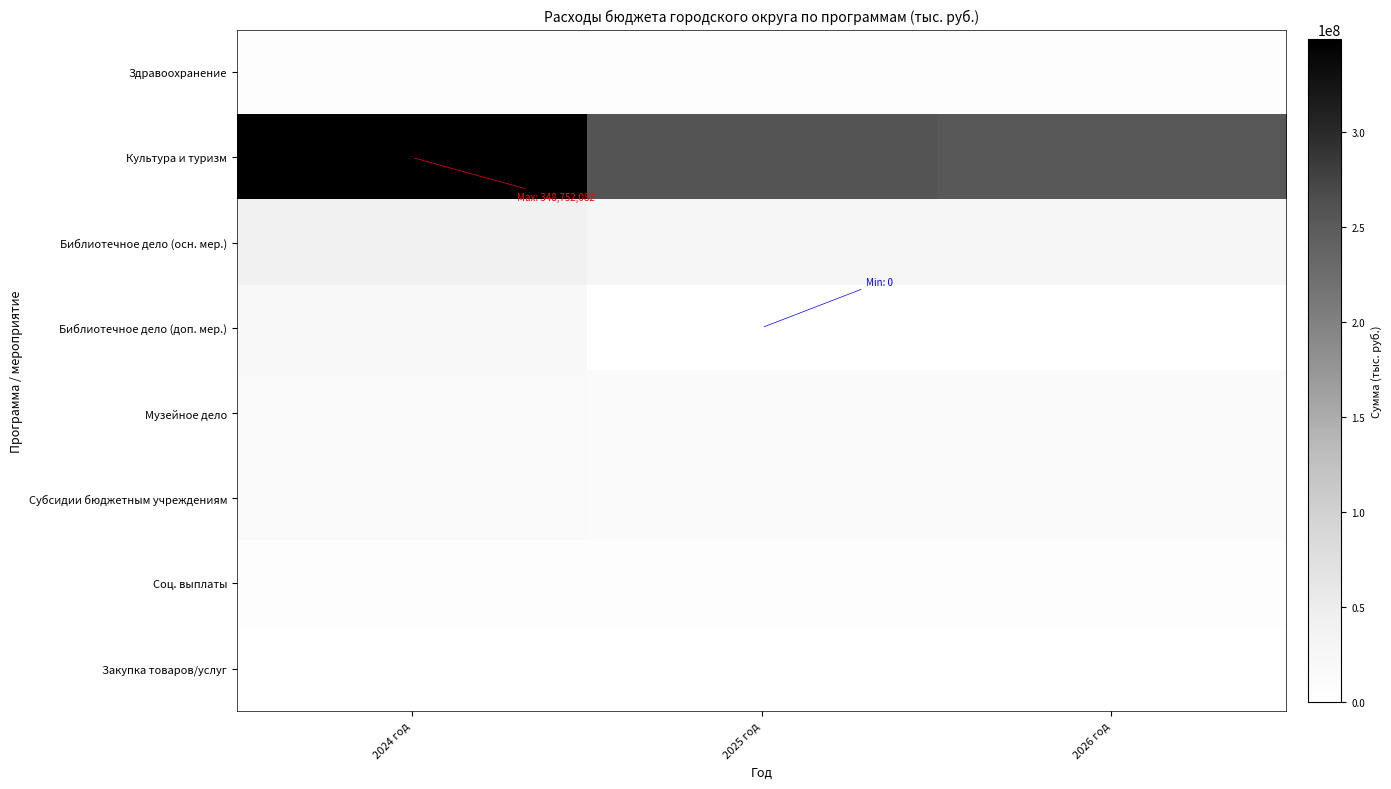

Which series has the largest total across all categories?

Культура и туризм